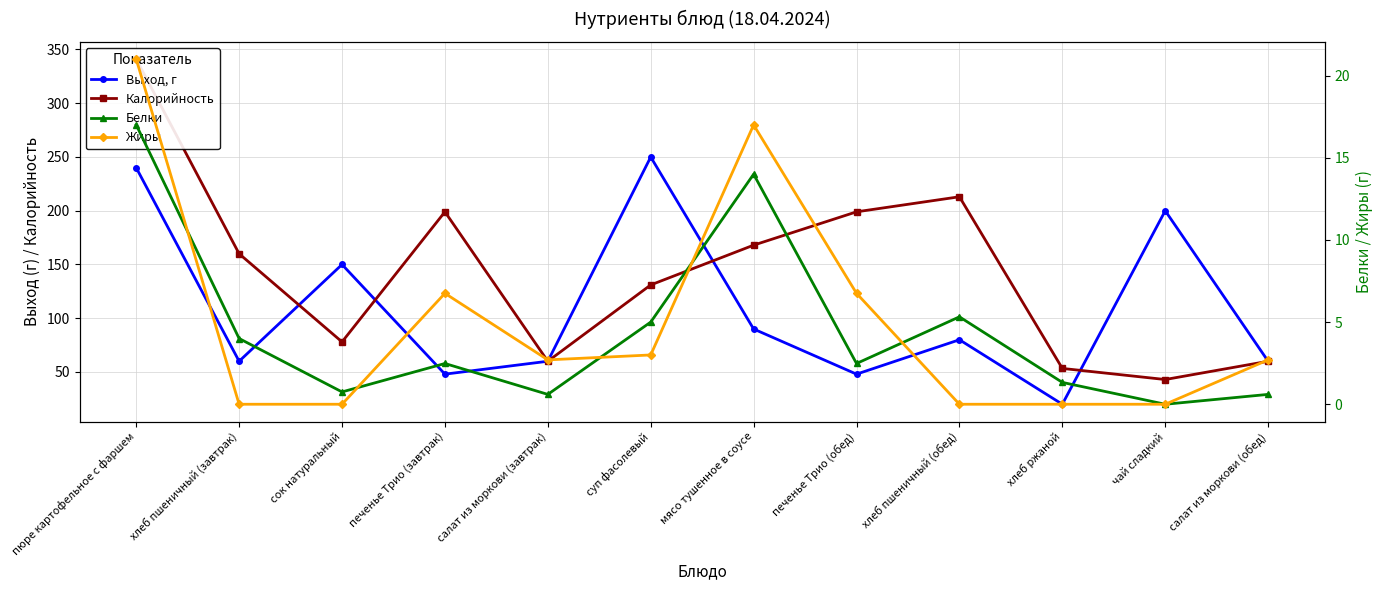

True or false: Калорийность has more than 0 points higher than both neighbors.

True